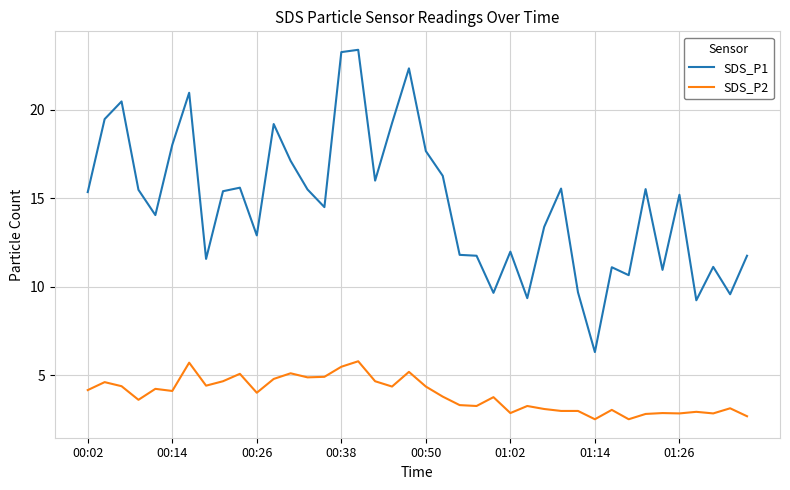

Rank the series by their average value, from highest to lowest.

SDS_P1, SDS_P2